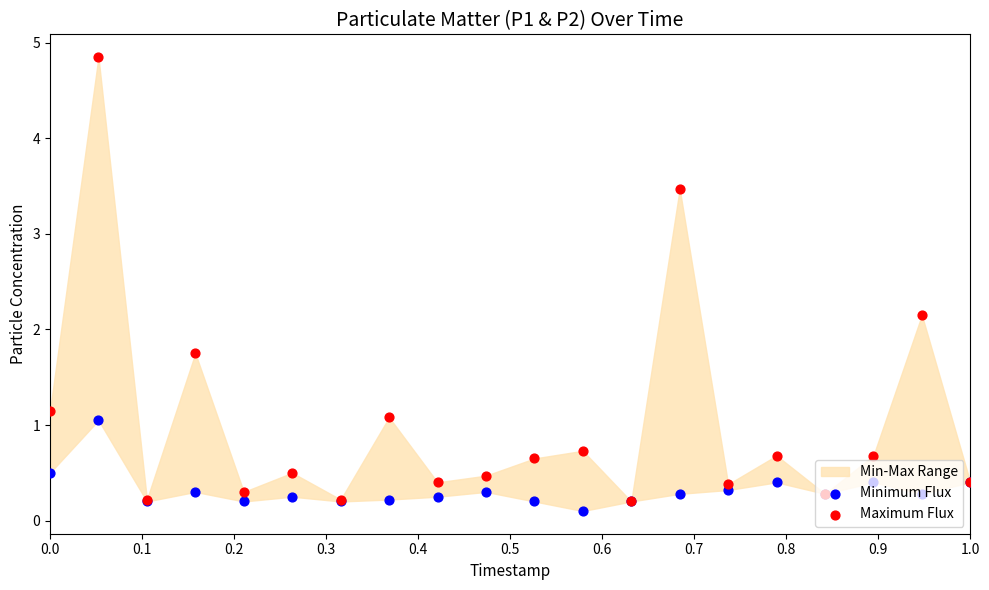

Is the value of Maximum Flux at 0.8 greater than the value of Minimum Flux at 12?

Yes